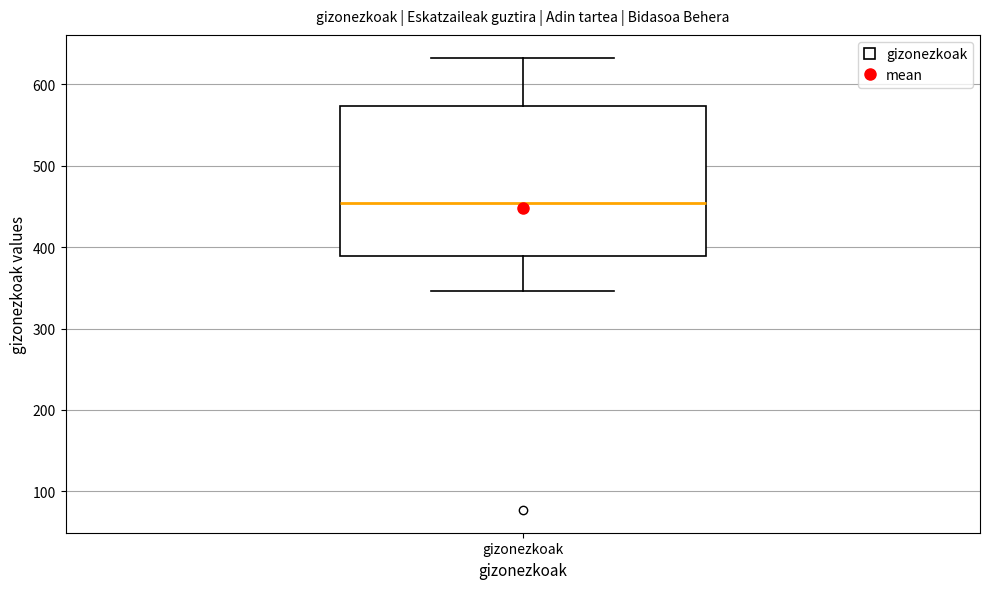

Read this box plot against the y-axis: the position of the median line, the range covered by the box, and the ends of both whiskers. The values are not printed on the chart, so give them approximately, as read against the axis.

median 450, box 390 to 570, whiskers 350 to 630